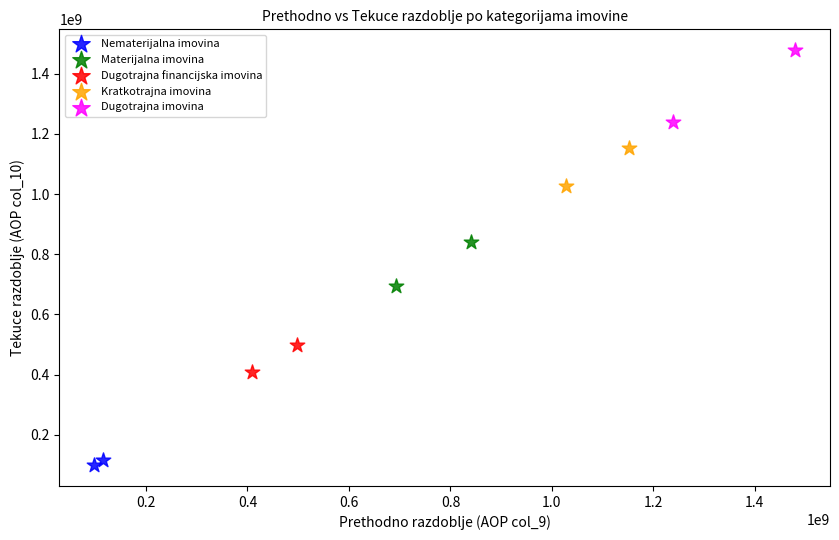

Which series has the largest Y range (max minus min)?

Dugotrajna imovina